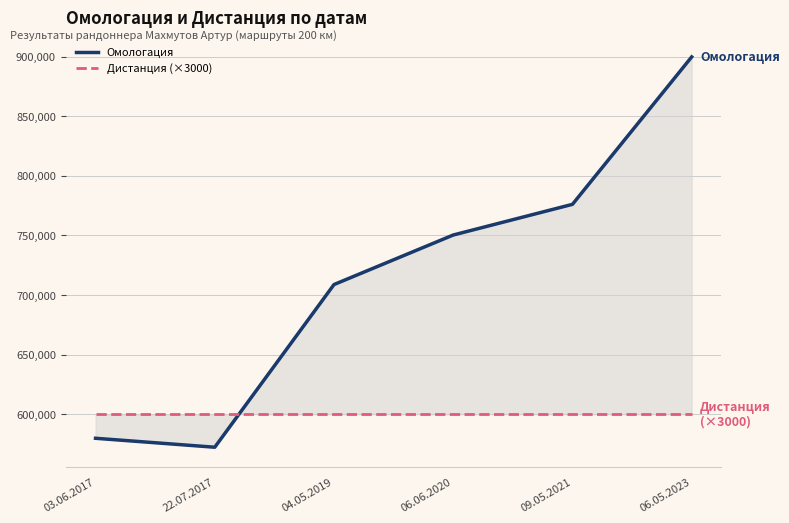

True or false: Омологация has more than 1 interior local peaks.

False